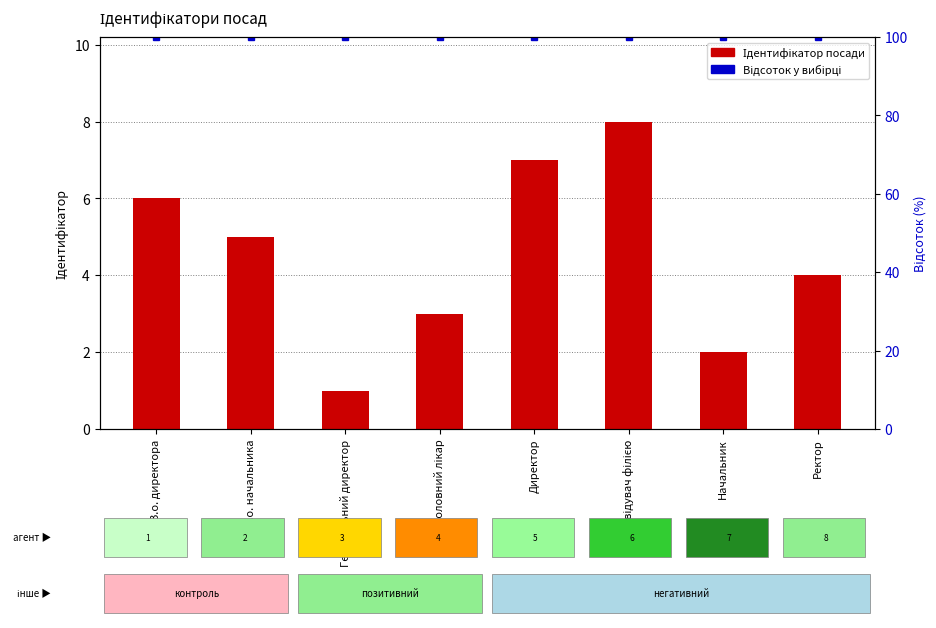

What is the change in value from Директор to Ректор?

-3